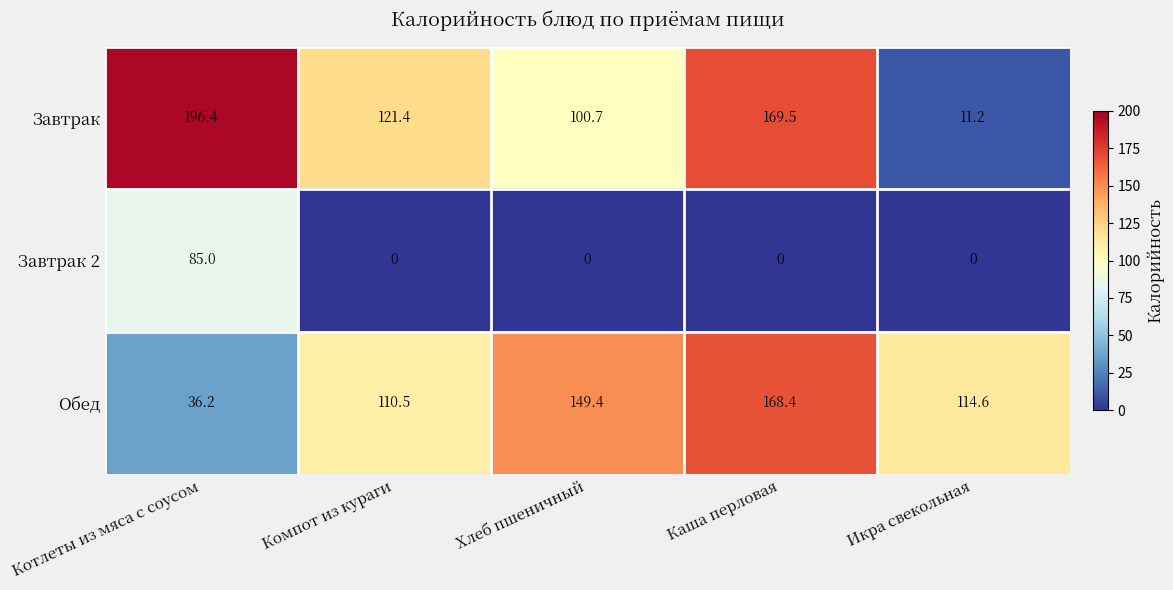

What is the difference between the second highest and minimum values in the Завтрак series?

158.3